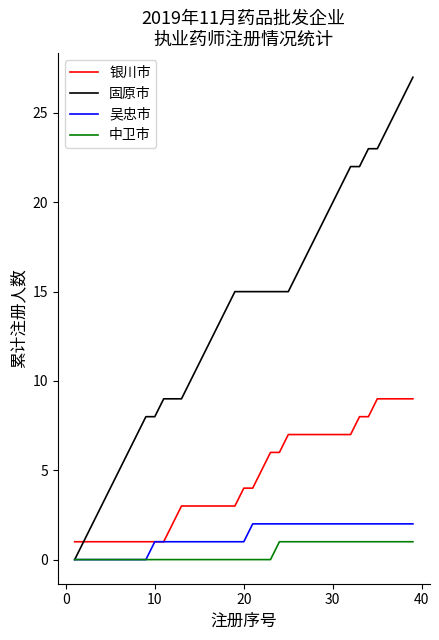

What is the greatest value displayed?

27